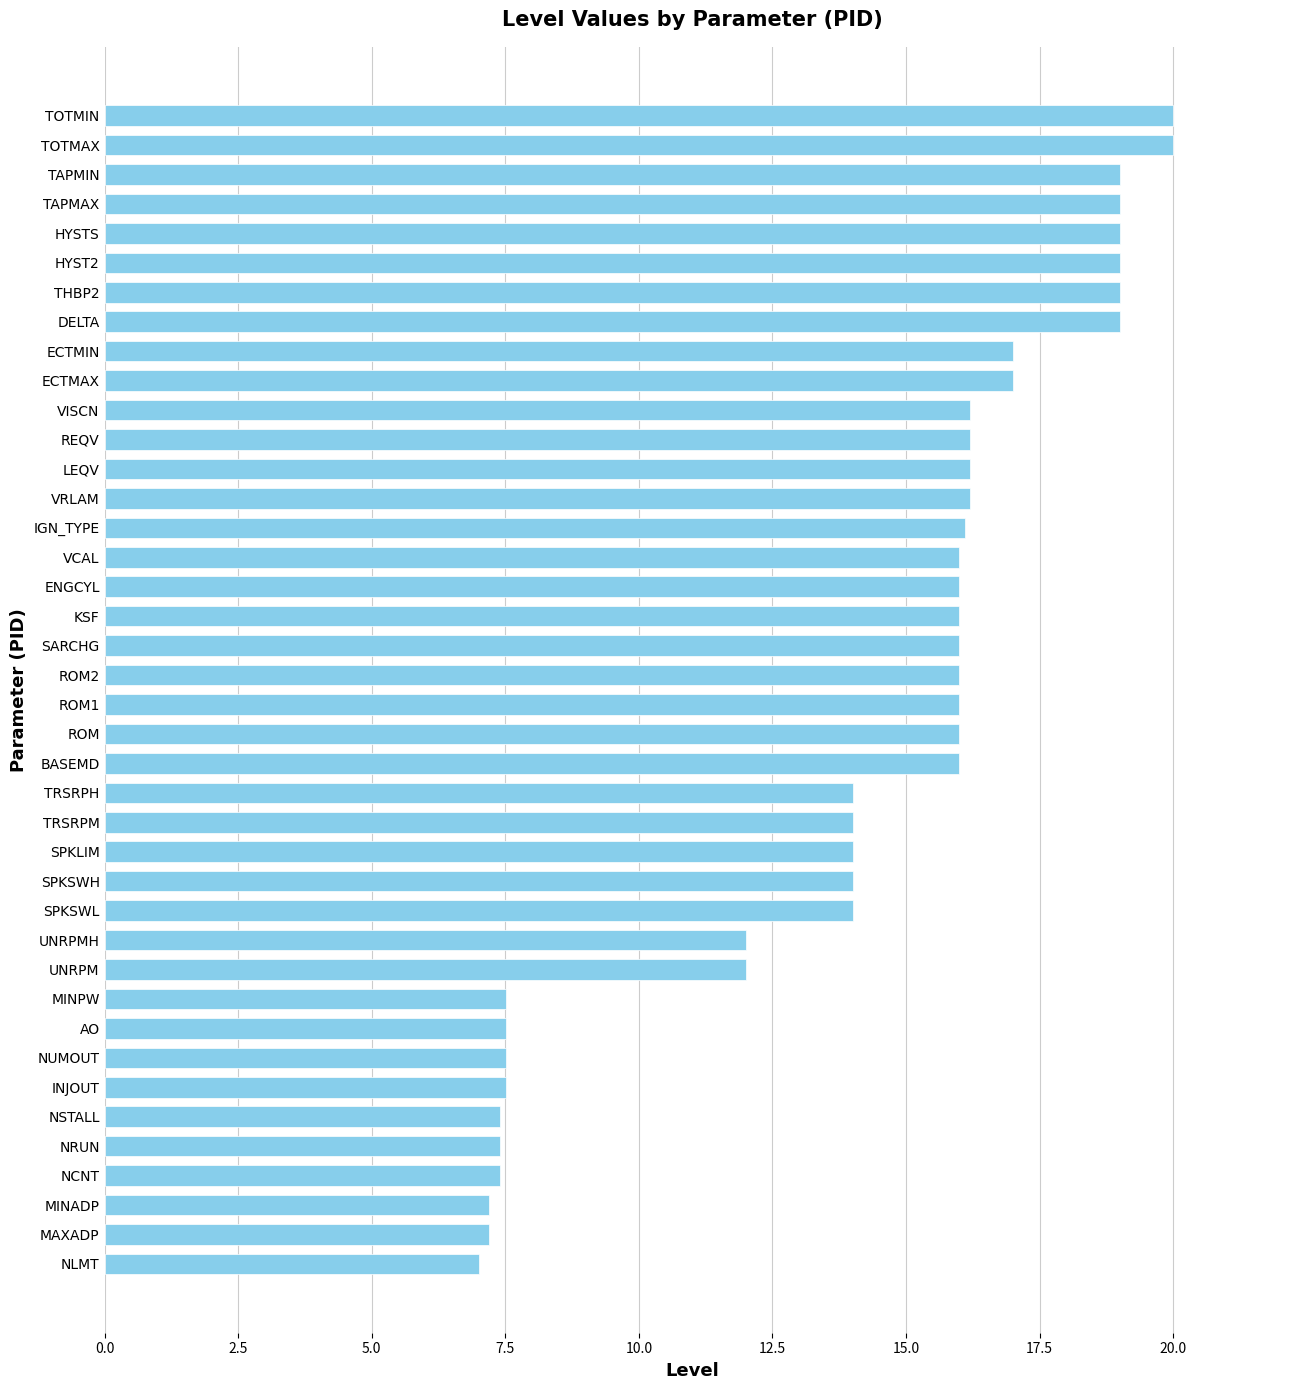

What is the difference between the maximum and minimum values?

13.0